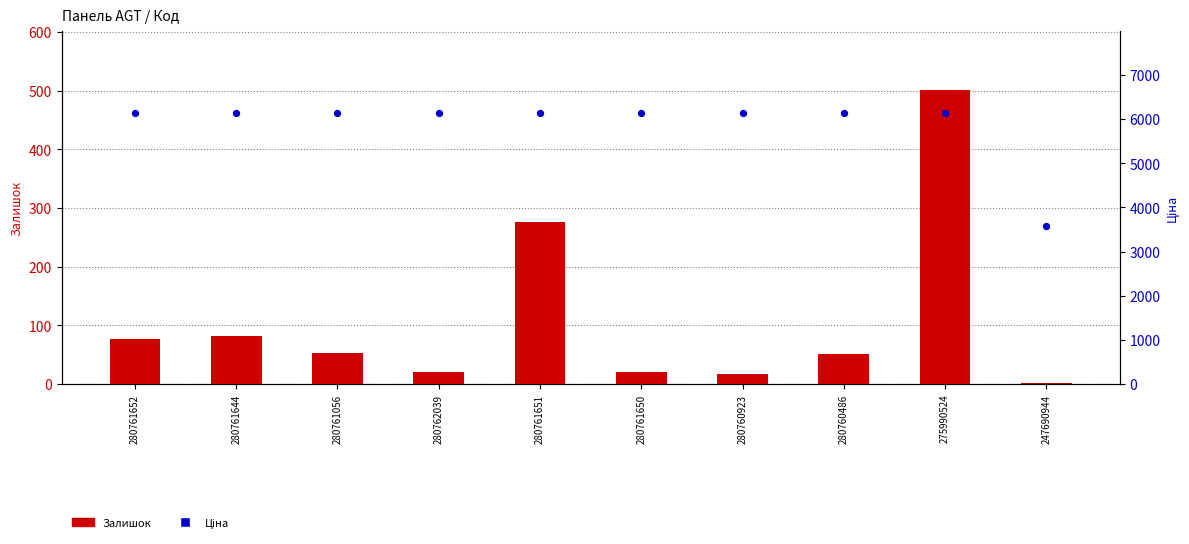

Is the value of Залишок at 280761652 greater than the value of Ціна at 280760923?

No